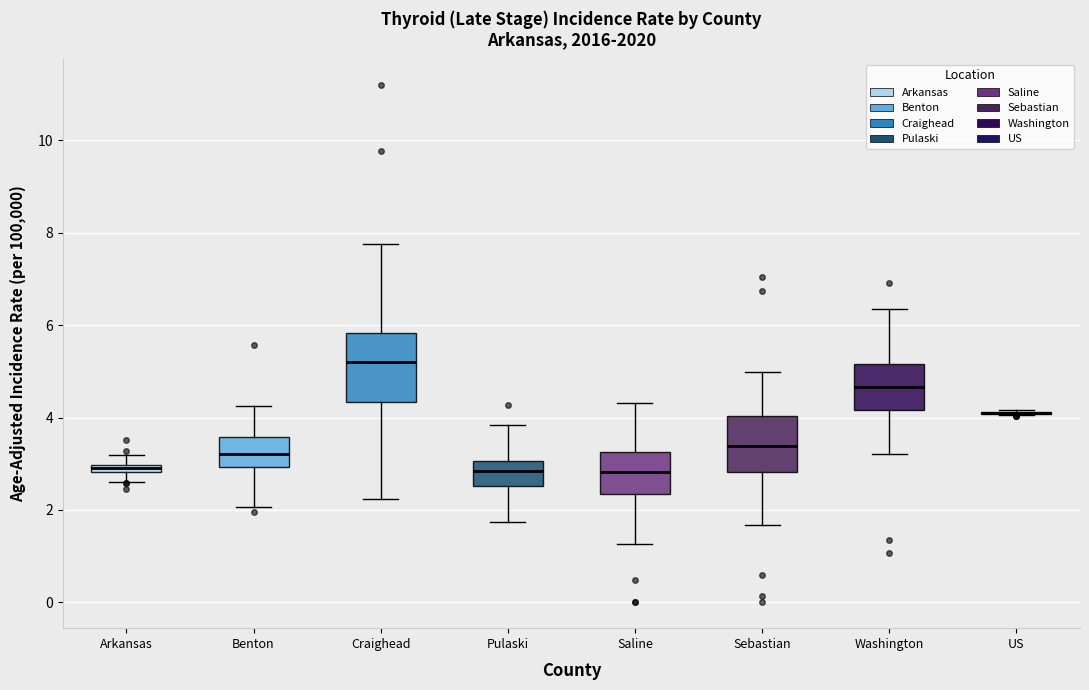

Where is the lower edge of the box for Washington on the y-axis? The values are not printed on the chart, so give them approximately, as read against the axis.

4.2